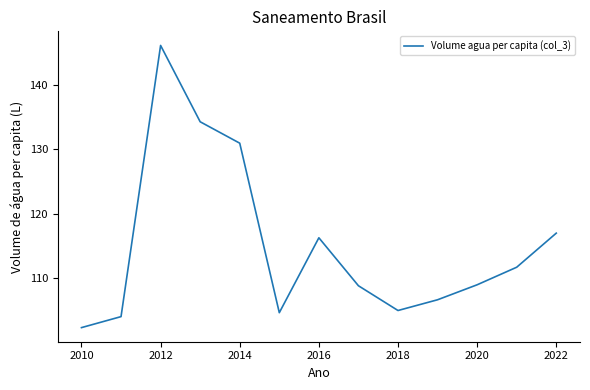

Does the chart display data point markers on the line(s)?

No